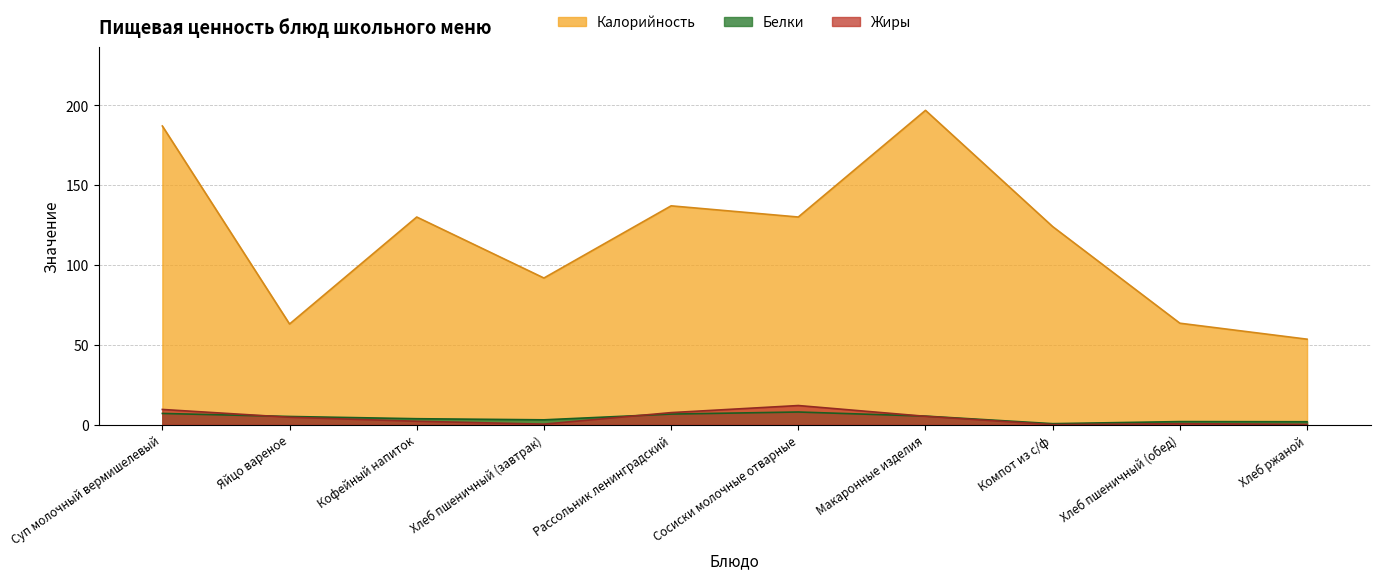

What are all the series names shown in the legend?

Калорийность, Белки, Жиры